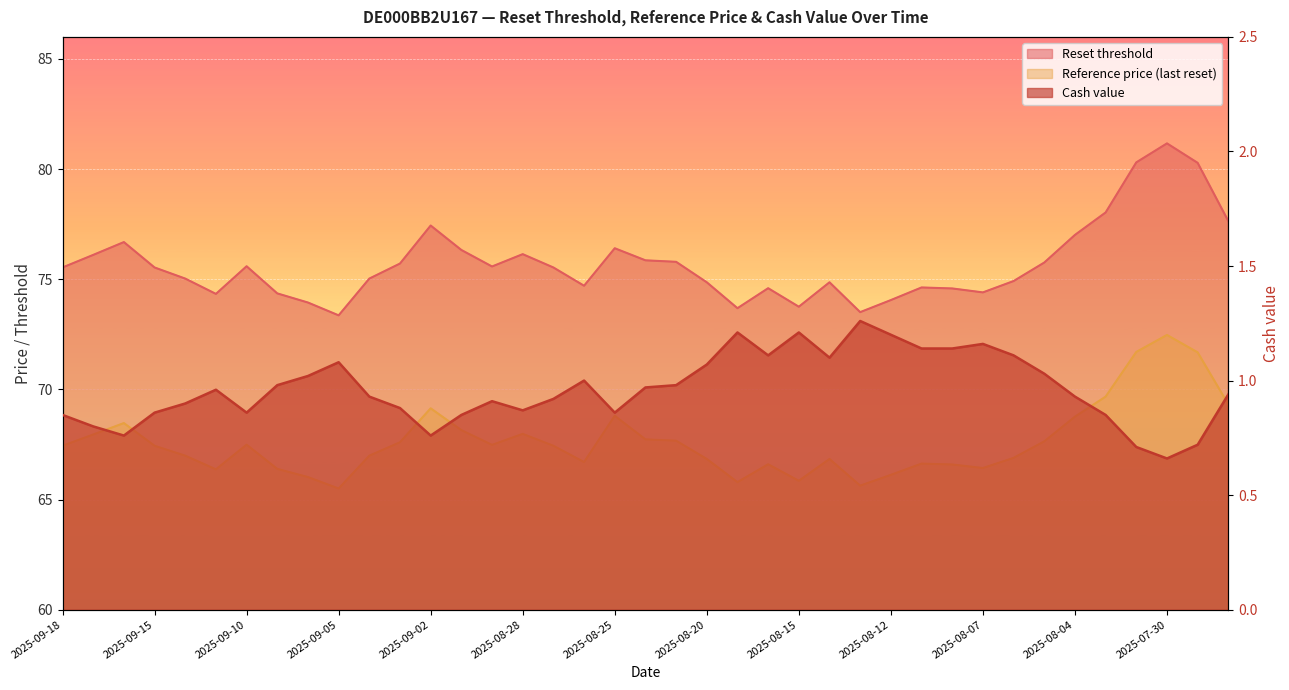

What is the label of the 39th point from the left?

2025-07-28